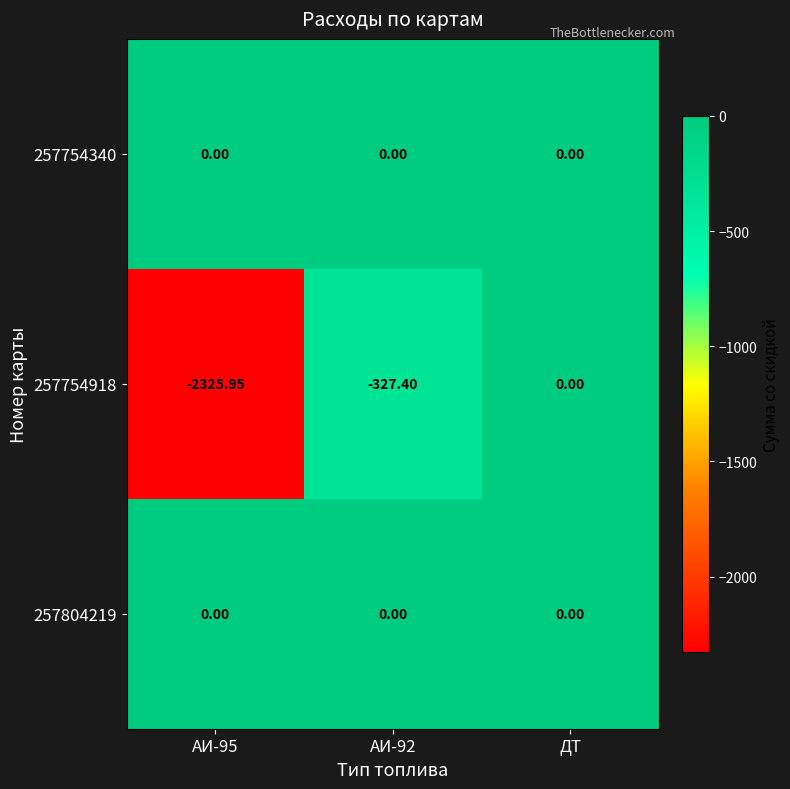

How many data points does each series have?

3